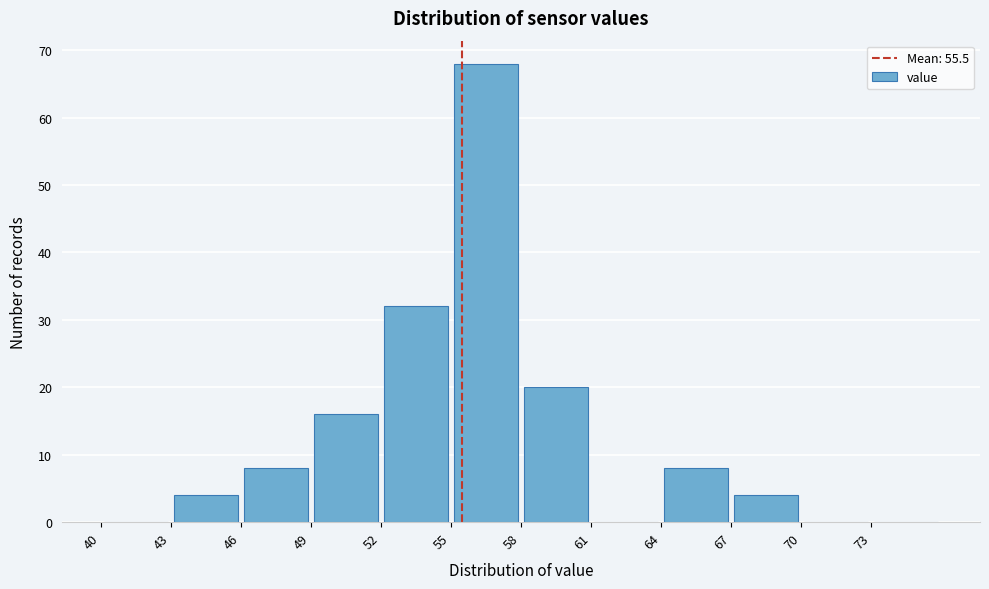

Over which range of the x-axis is the bar tallest?

55 to 58